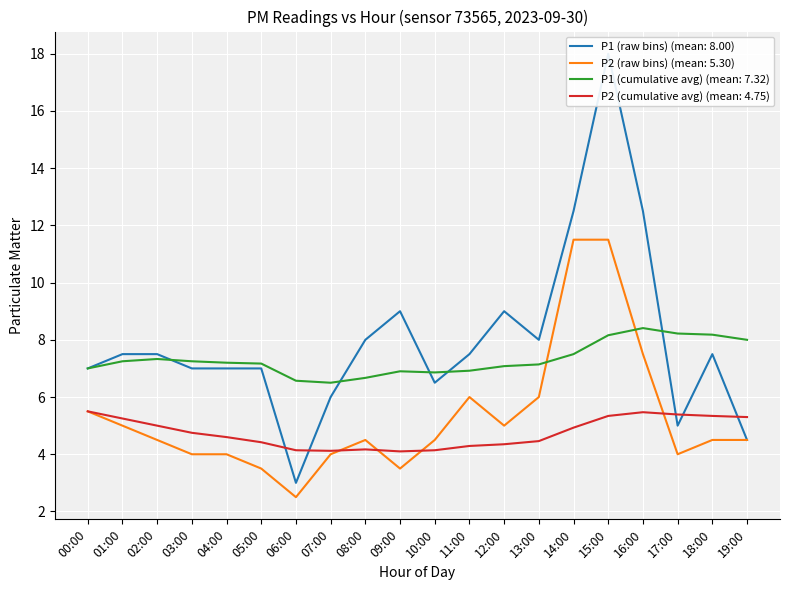

What is the highest value of the P2 (cumulative avg) (mean: 4.75) series?

5.5